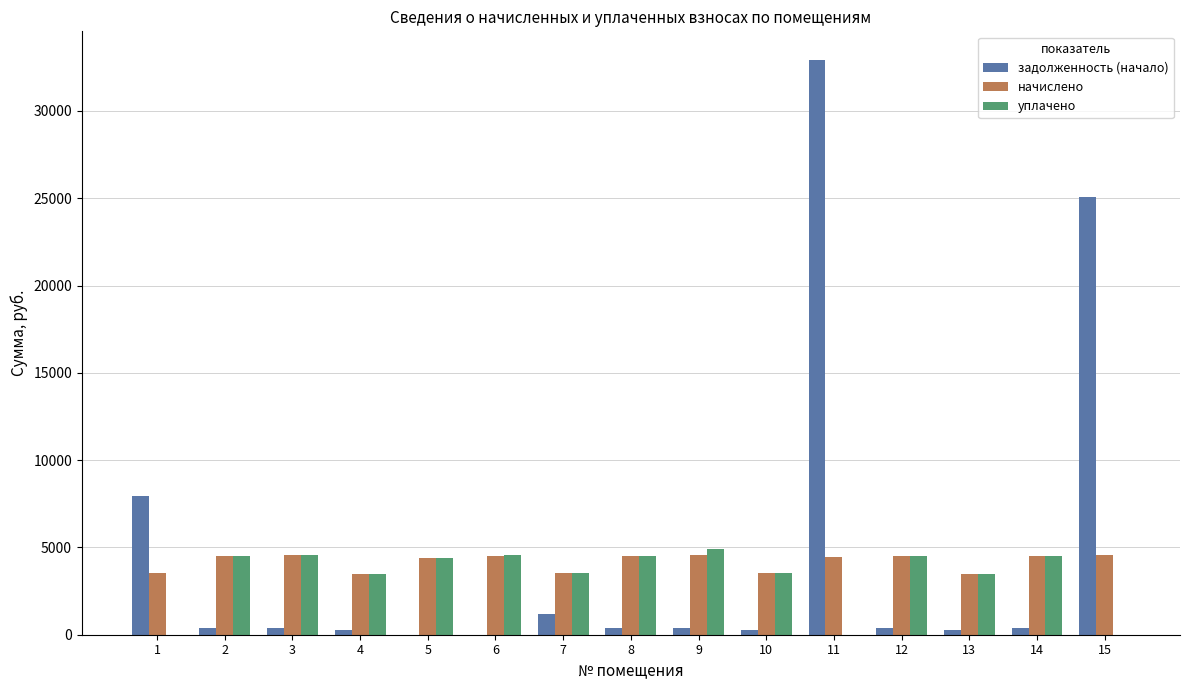

What is the spread (max minus min) of values at 3?

4159.8